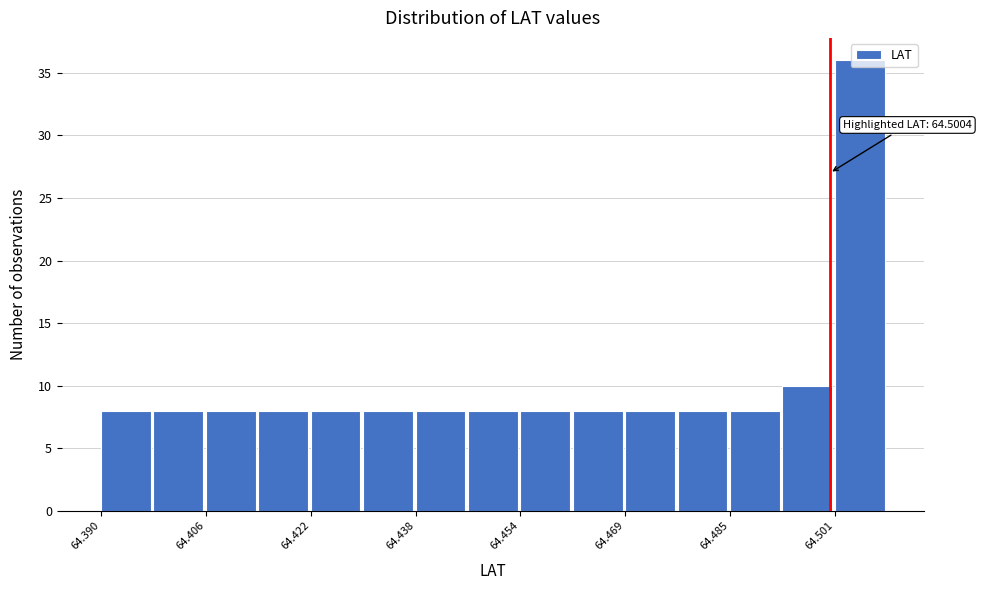

Around what value on the x-axis is the tallest bar? Give the approximate position of its centre, as read against the axis.

64.504